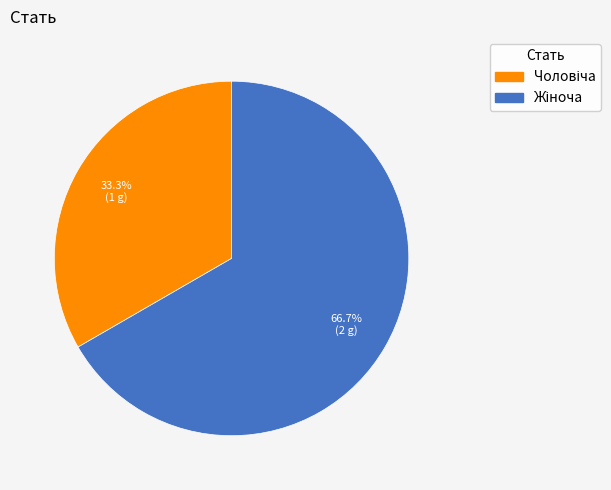

Is there any slice that represents more than half of the pie?

Yes